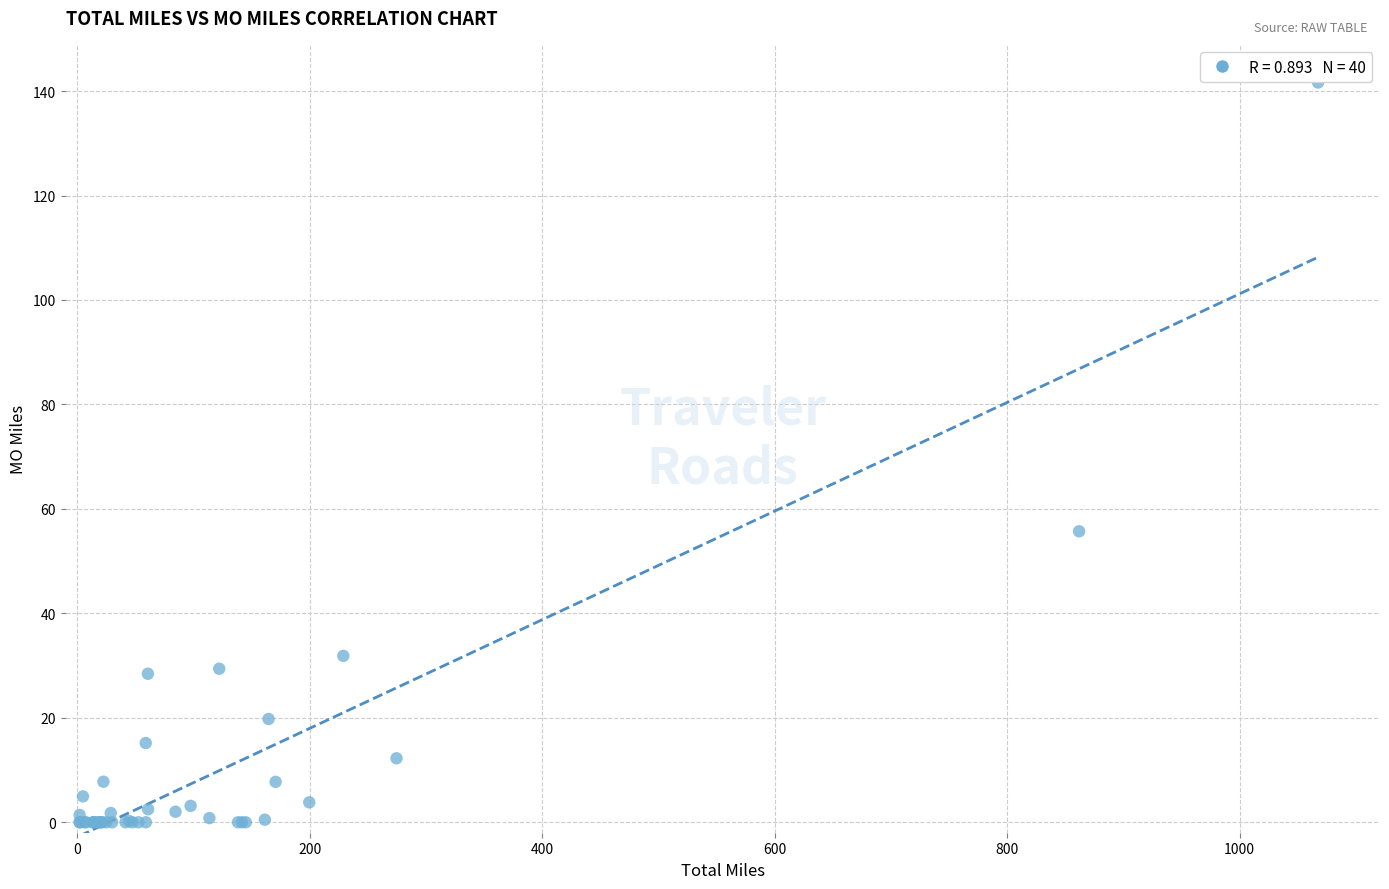

What Y value in the scatter plot is closest to 70?

55.7